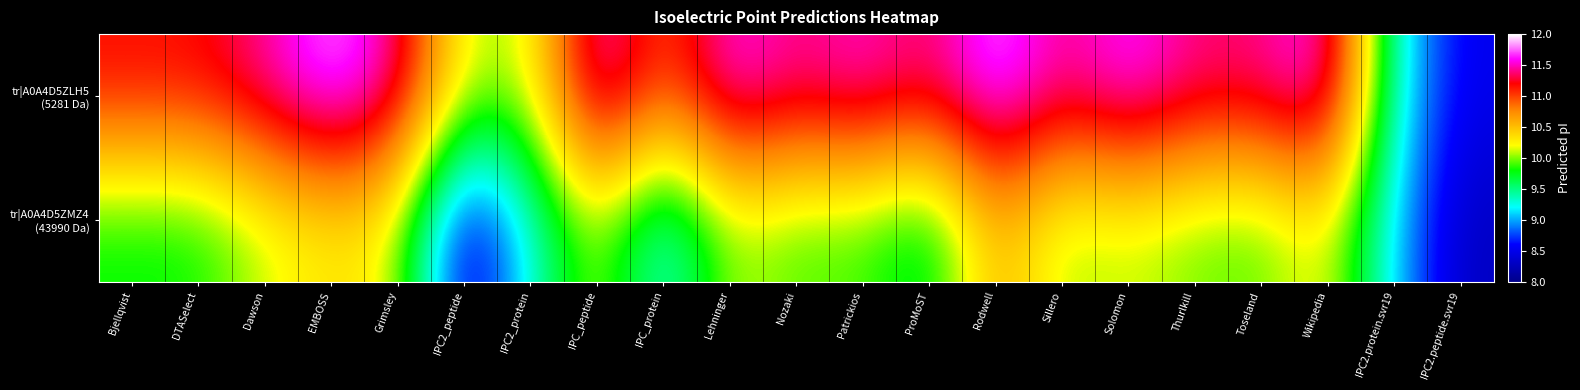

Rank the series by their maximum value, from lowest to highest.

tr|A0A4D5ZMZ4 (43990 Da), tr|A0A4D5ZLH5 (5281 Da)